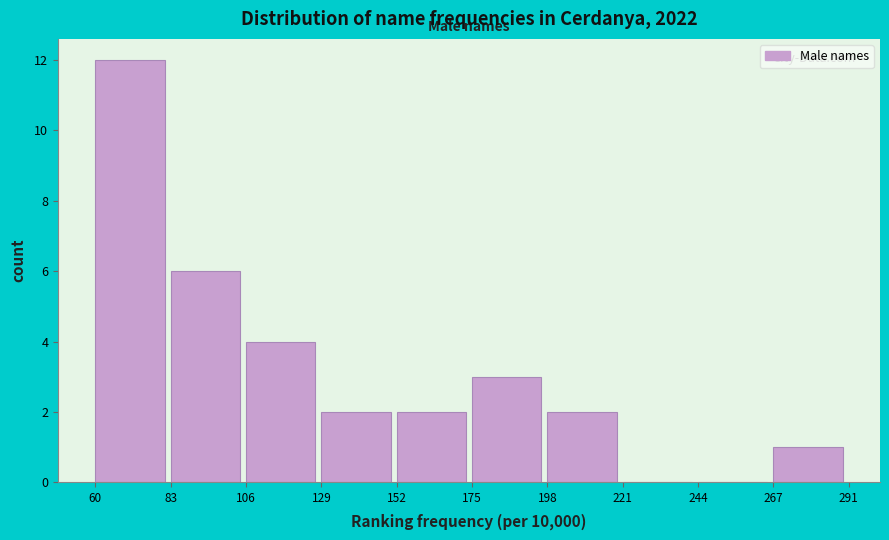

Reading left to right, list every bar in this chart as the range it spans on the x-axis followed by its height. The values are not printed on the chart, so give them approximately, as read against the axis.

60 to 83: 12
83 to 106: 6
106 to 129: 4
129 to 152: 2
152 to 175: 2
175 to 198: 3
198 to 221: 2
221 to 244: 0
244 to 267: 0
267 to 291: 1